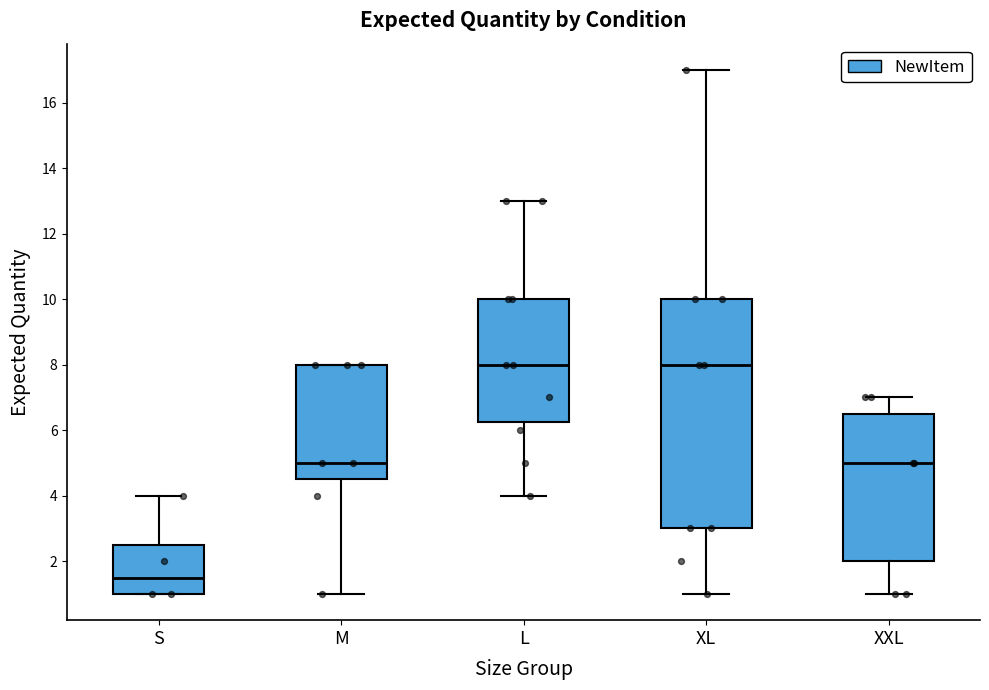

Reading left to right, read every box against the y-axis: the position of its median line, the range the box covers, and the ends of its whiskers. The values are not printed on the chart, so give them approximately, as read against the axis.

S: median 1.6, box 1.0 to 2.6, whiskers 1.0 to 4.0
M: median 5.0, box 4.6 to 8.0, whiskers 1.0 to 8.0
L: median 8.0, box 6.2 to 10.0, whiskers 4.0 to 13.0
XL: median 8.0, box 3.0 to 10.0, whiskers 1.0 to 17.0
XXL: median 5.0, box 2.0 to 6.6, whiskers 1.0 to 7.0